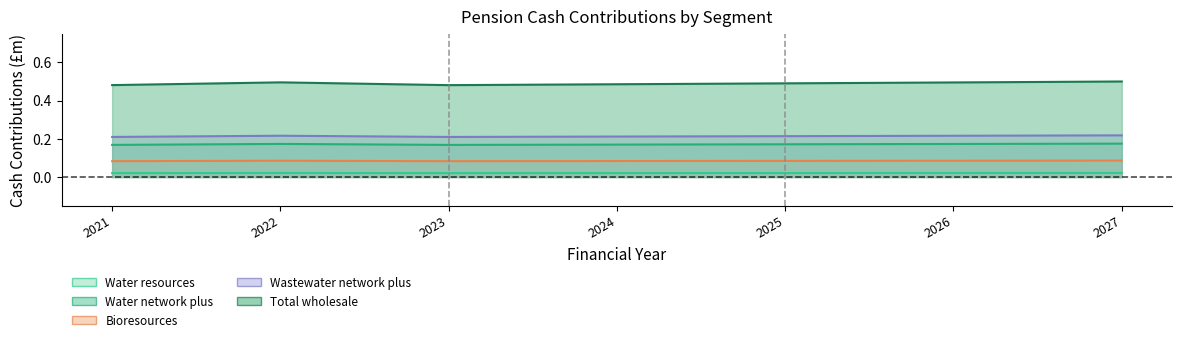

Does the chart have visible grid lines?

No